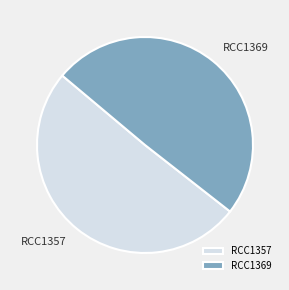

True or false: RCC1369 accounts for 49% of the total.

True